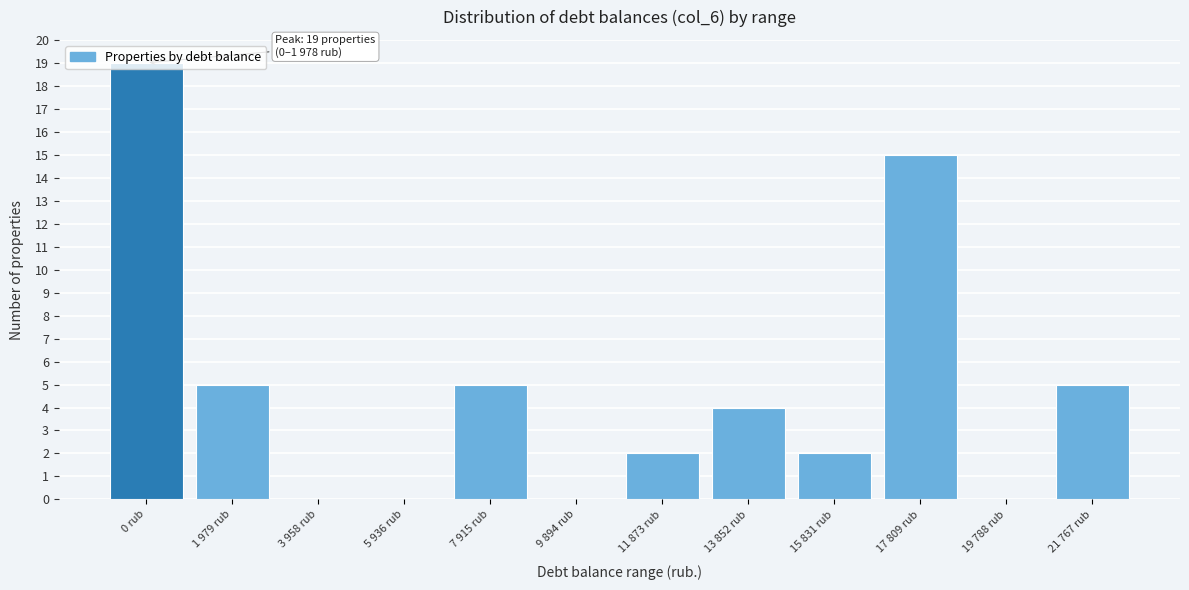

What is the maximum value shown in the chart?

19